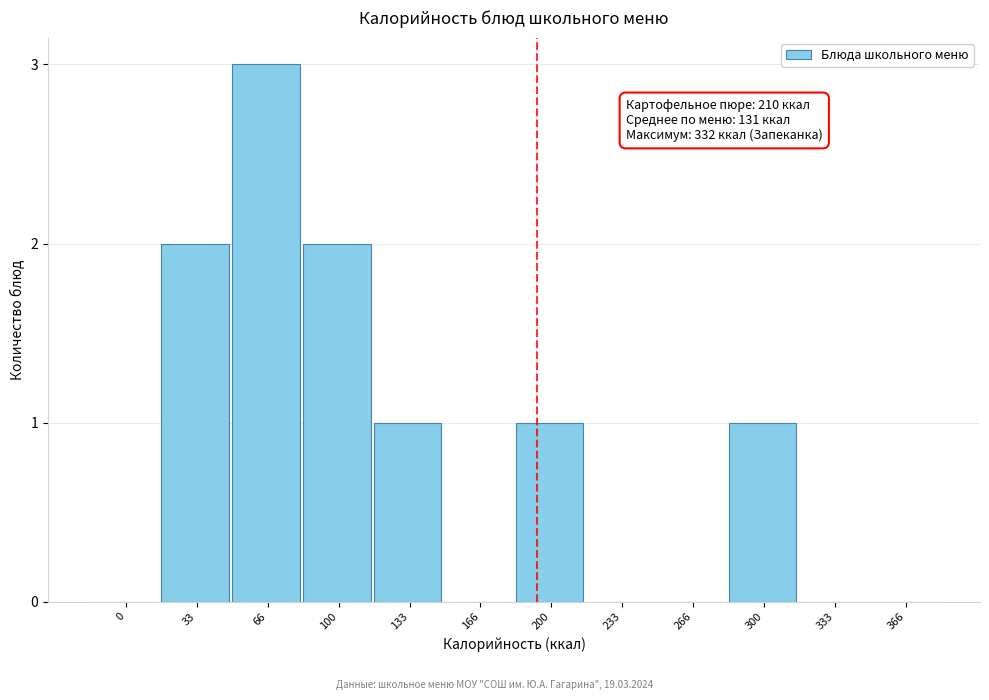

Reading right to left, transcribe all the data shown in this chart.

366=0	333=0	300=1	266=0	233=0	200=1	166=0	133=1	100=2	66=3	33=2	0=0